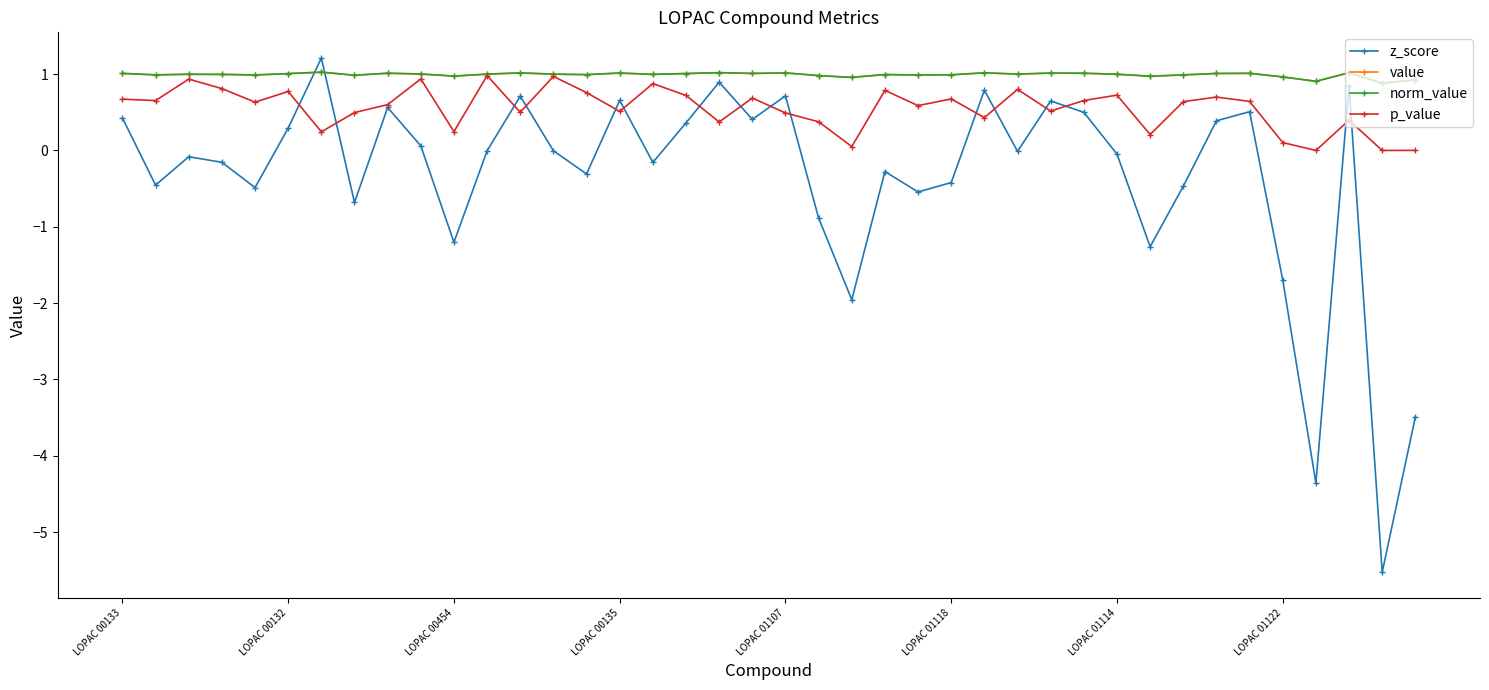

What is the smallest value displayed?

-5.5